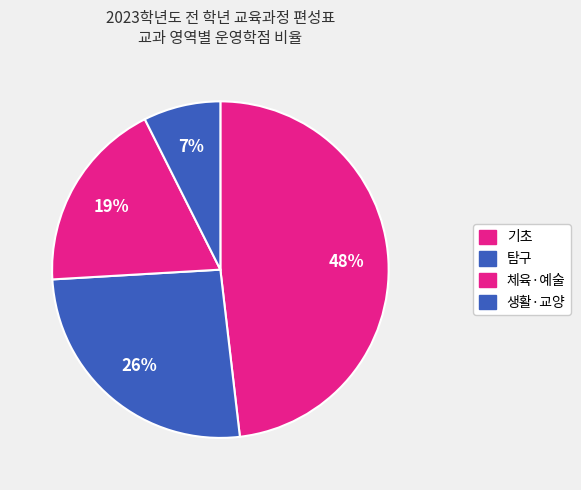

How many slices are in this pie chart?

4